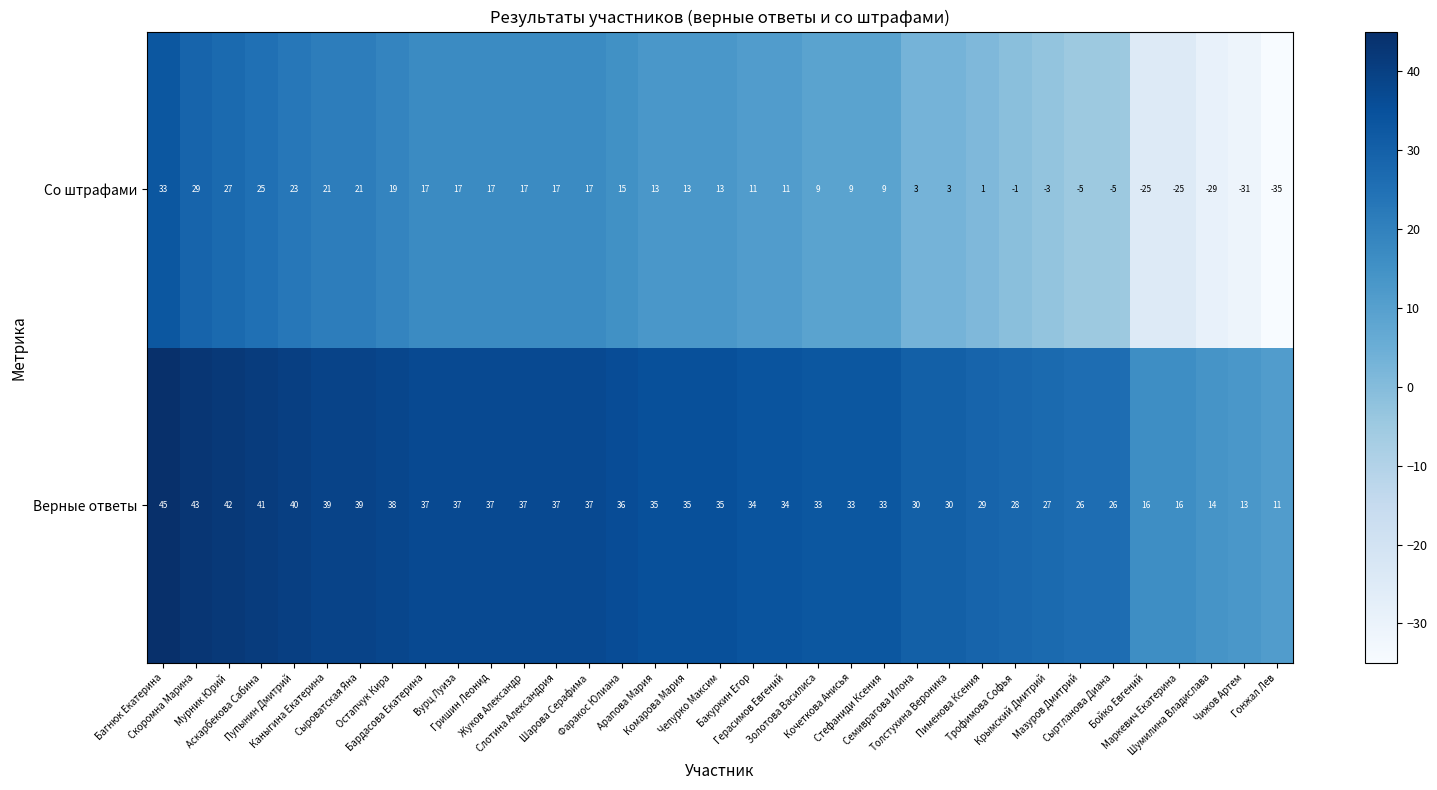

What is the difference between the second highest and minimum values in the Со штрафами series?

64